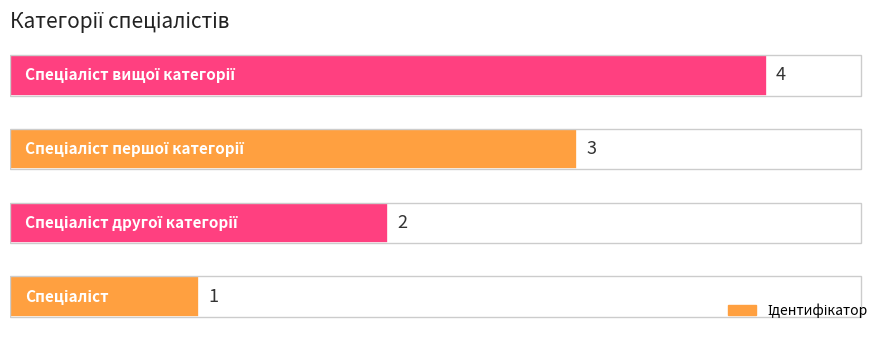

What is the maximum value shown in the chart?

4